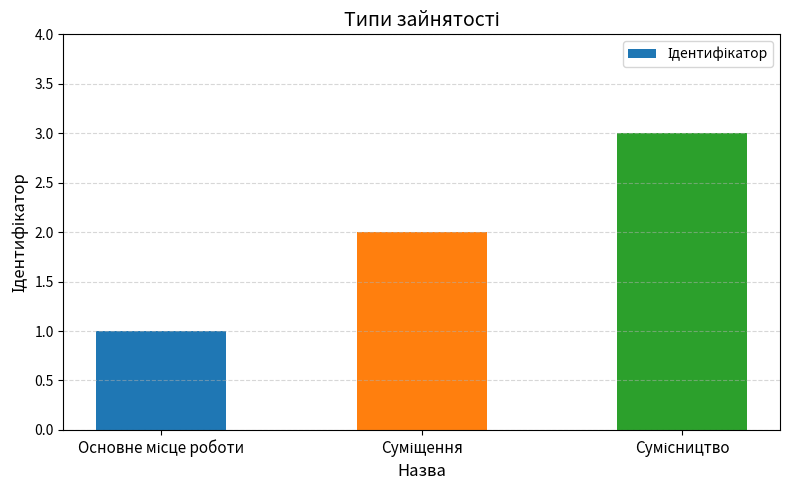

What is the sum of all values?

6